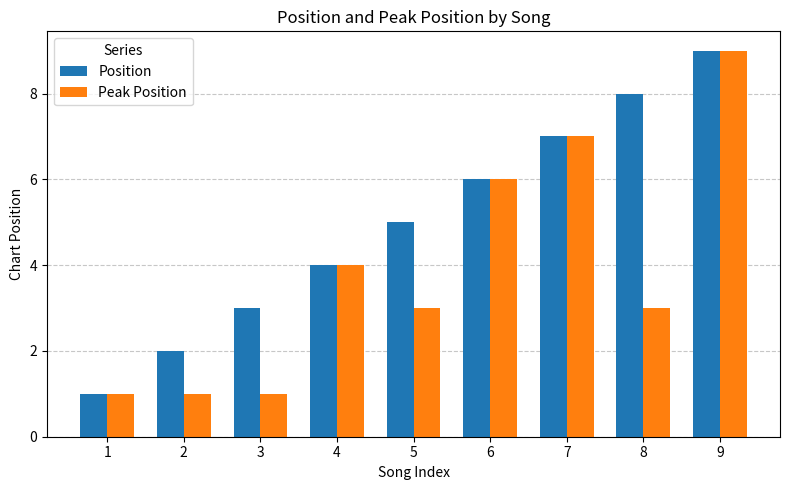

Is the value of Peak Position at 2 greater than the value of Position at 9?

No